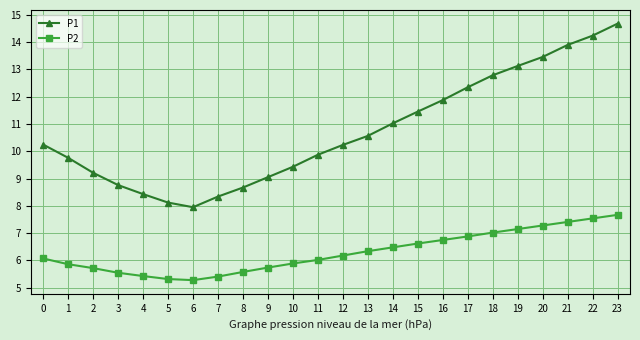

The value of P2 at 14 is 9.2. True or false?

False